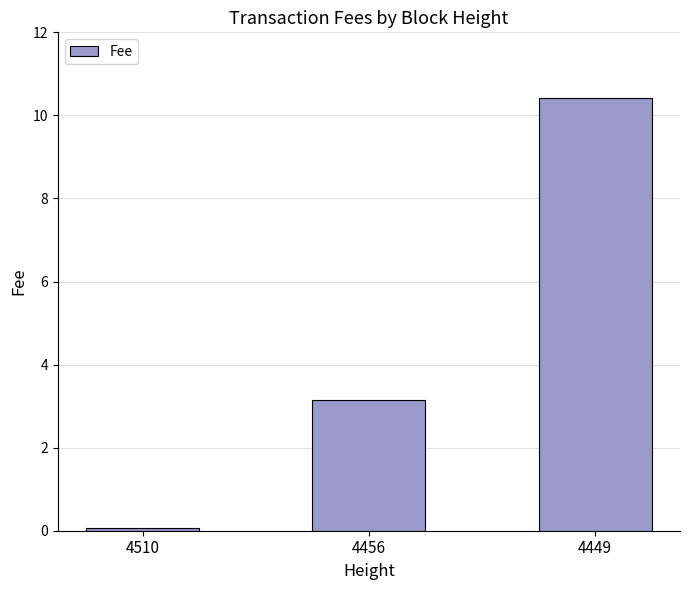

Rank the categories by value from highest to lowest.

4449, 4456, 4510